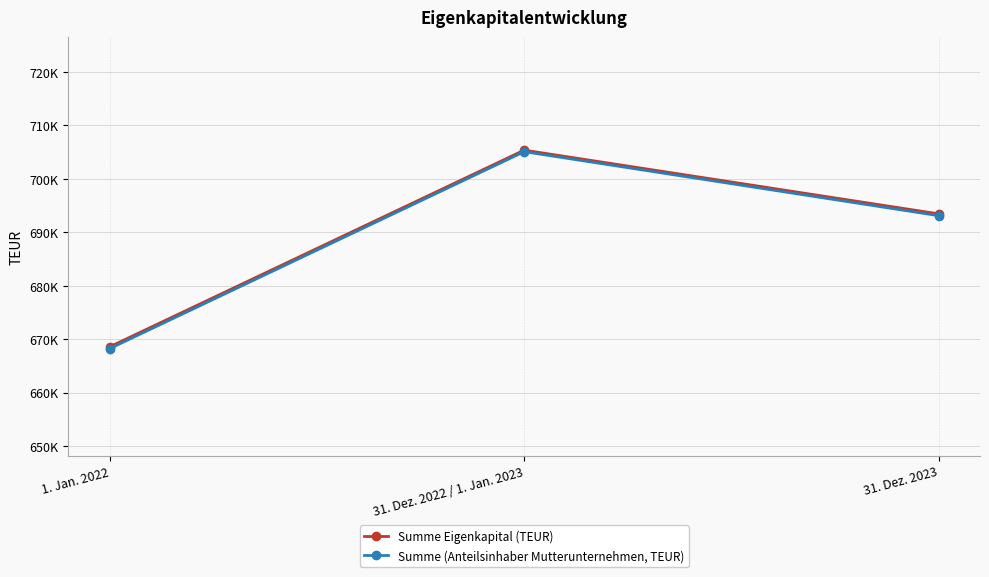

What is the lowest value of the Summe Eigenkapital (TEUR) series?

668584